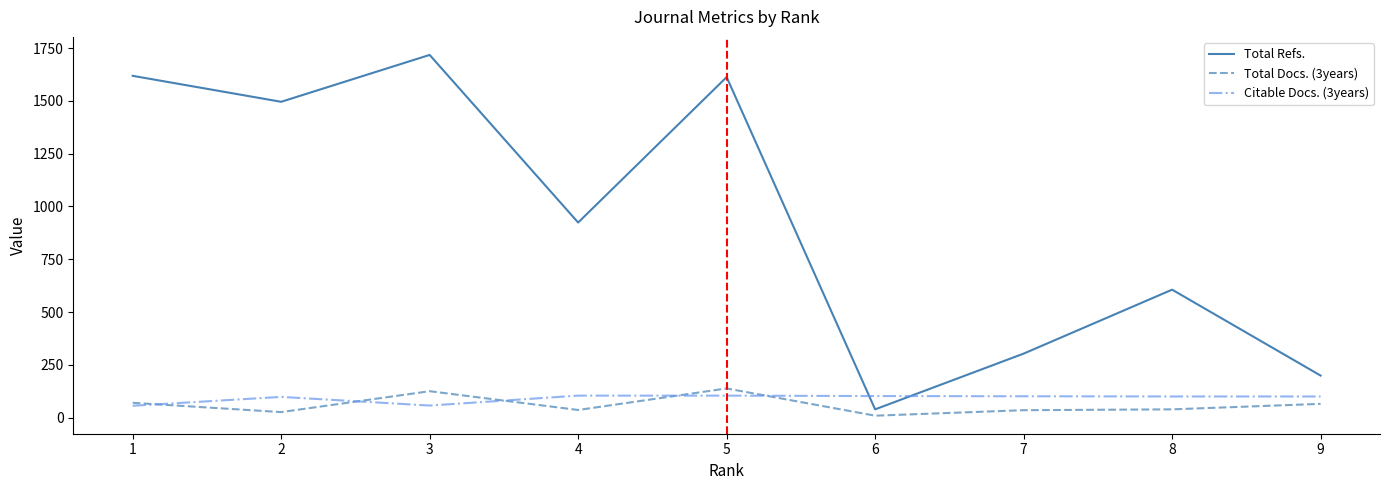

Where is the first local maximum for Total Docs. (3years)?

3